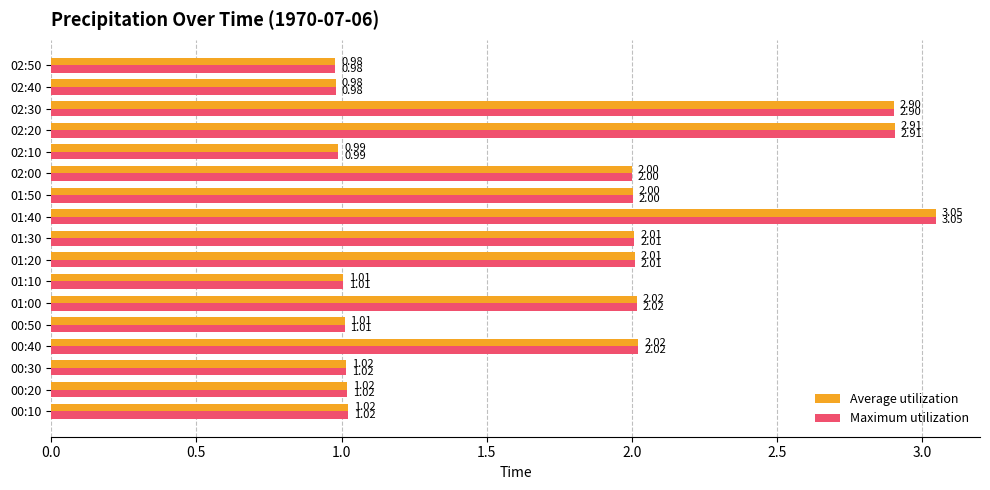

What is the average value of the Maximum utilization series?

1.7